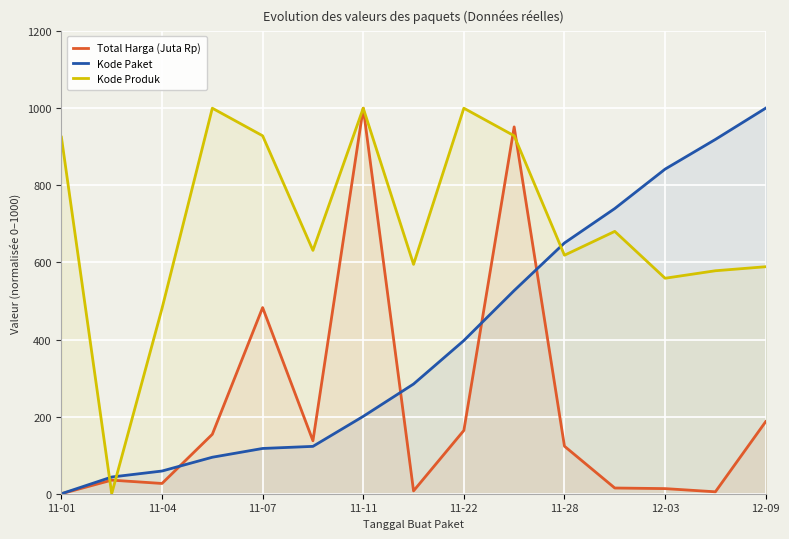

At which label is Total Harga (Juta Rp) closest to 500?

11-07